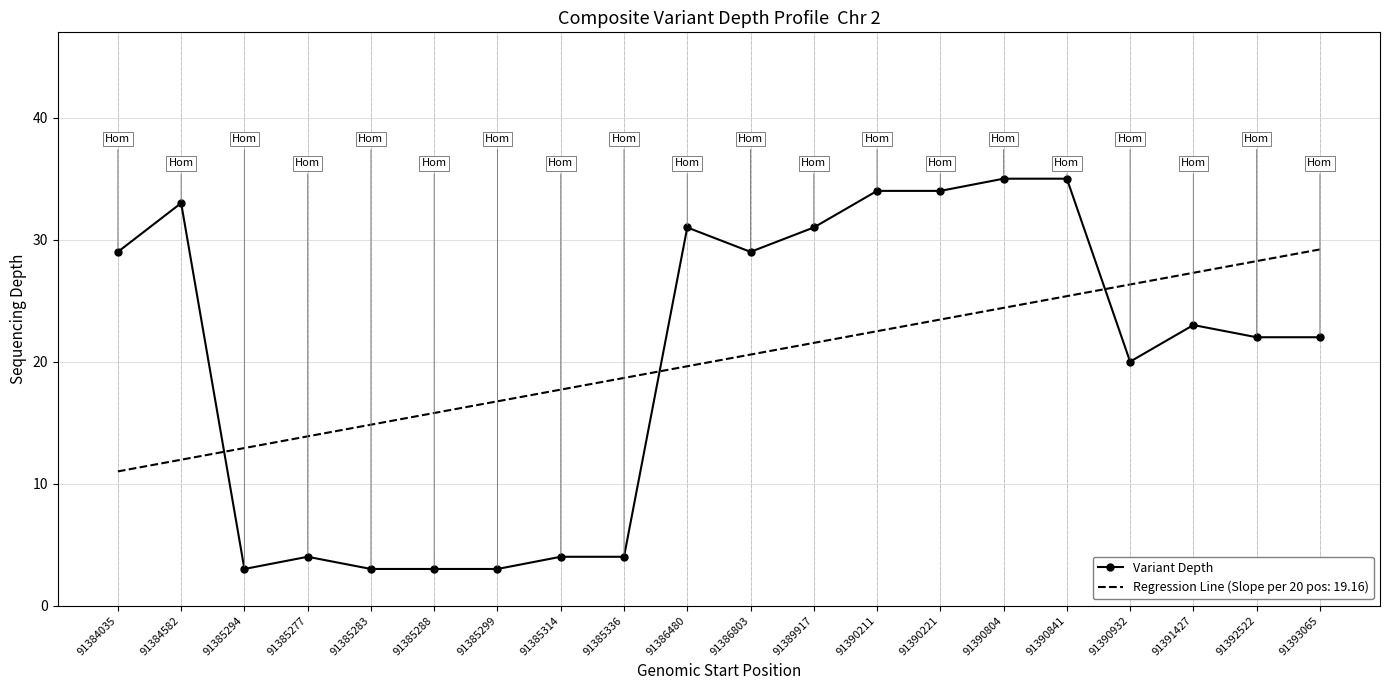

What is the difference between the maximum and minimum values in the Variant Depth series?

32.0